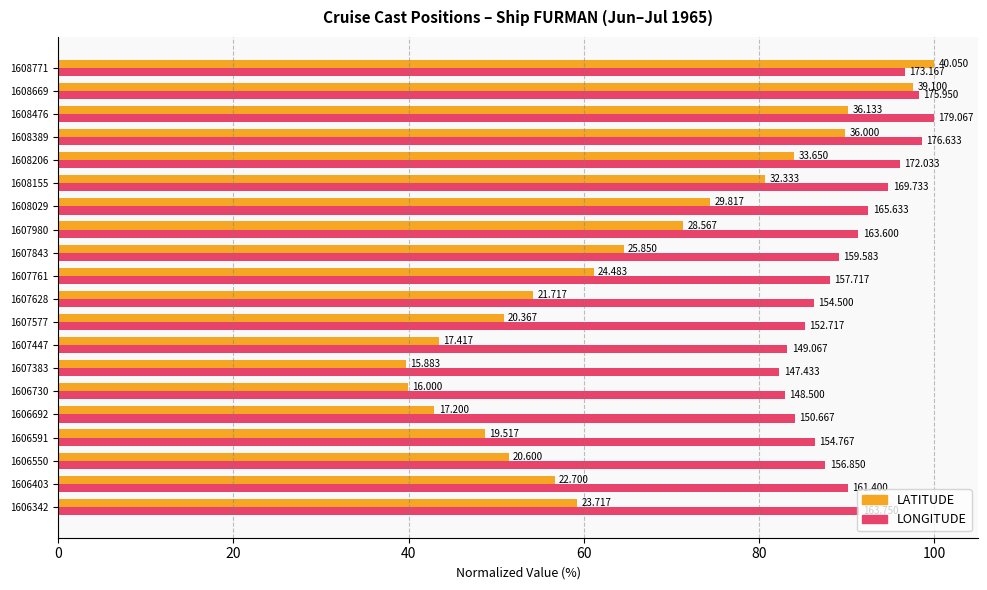

Reading left to right, what are all the values shown in this chart?

LATITUDE: 59.2	56.7	51.4	48.7	42.9	40.0	39.7	43.5	50.9	54.2	61.1	64.5	71.3	74.4	80.7	84.0	89.9	90.2	97.6	100.0
LONGITUDE: 91.4	90.1	87.6	86.4	84.1	82.9	82.3	83.2	85.3	86.3	88.1	89.1	91.4	92.5	94.8	96.1	98.6	100.0	98.3	96.7